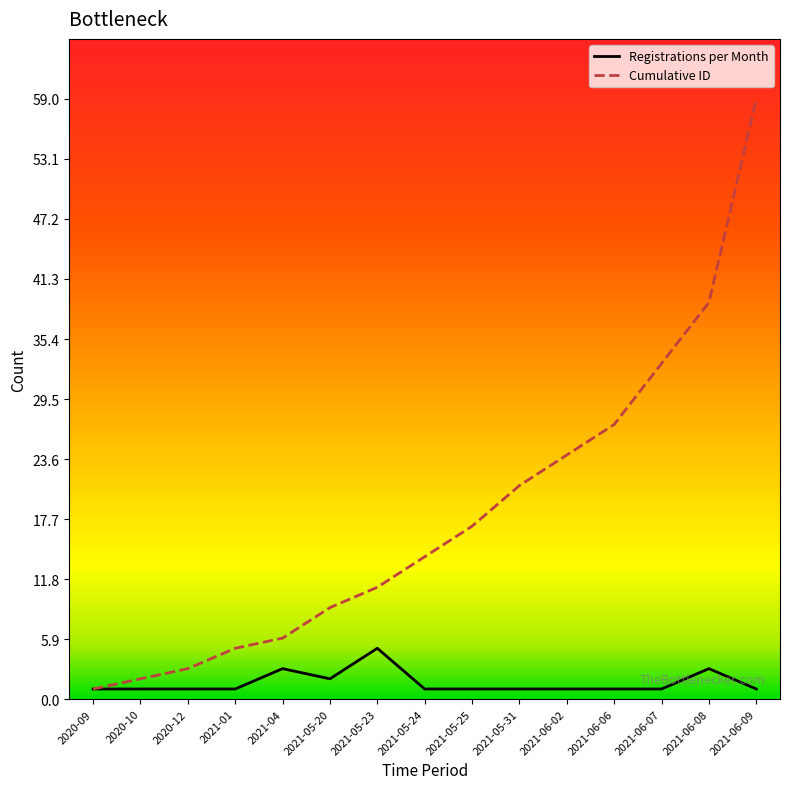

Which series has the largest range (max minus min)?

Cumulative ID